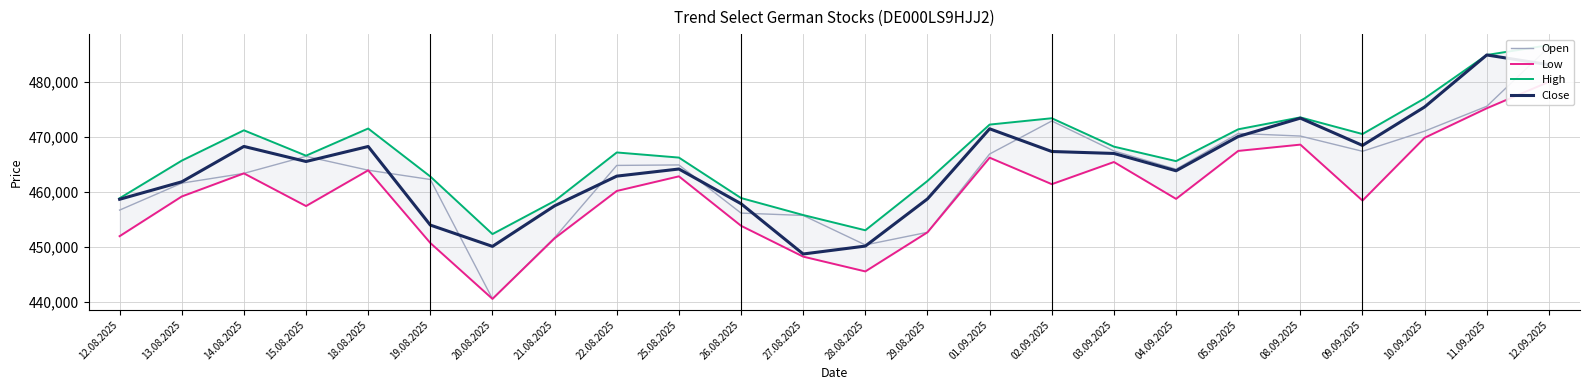

Reading right to left, transcribe all the data shown in this chart.

Open: 486243	475509	471002	467350	470113	470587	464098	467409	472843	466857	452663	450372	455719	456146	464876	464788	451694	440590	462236	463921	466433	463345	461573	456686
Low: 479946	475152	469805	458412	468559	467419	458723	465407	461390	466192	452663	445570	448251	453843	462809	460156	451578	440590	450721	463903	457423	463345	459156	451958
High: 486595	484812	476945	470478	473499	471336	465567	468193	473342	472192	461975	453029	455793	458874	466210	467139	458341	452341	462776	471478	466554	471156	465656	458836
Close: 483041	484812	475389	468416	473359	470027	463816	466957	467311	471428	458718	450164	448729	457843	464137	462846	457461	450108	453970	468221	465499	468232	461815	458648